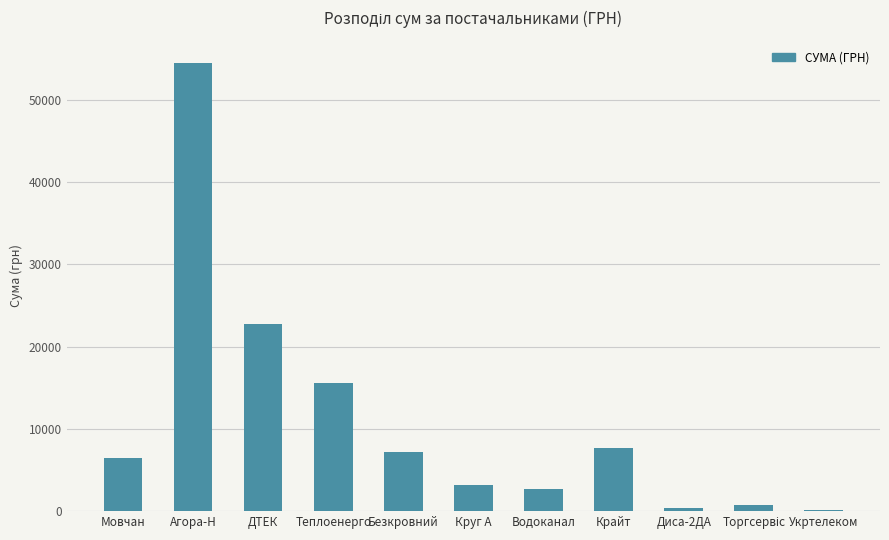

What is the change in value from Мовчан to Водоканал?

-3798.9